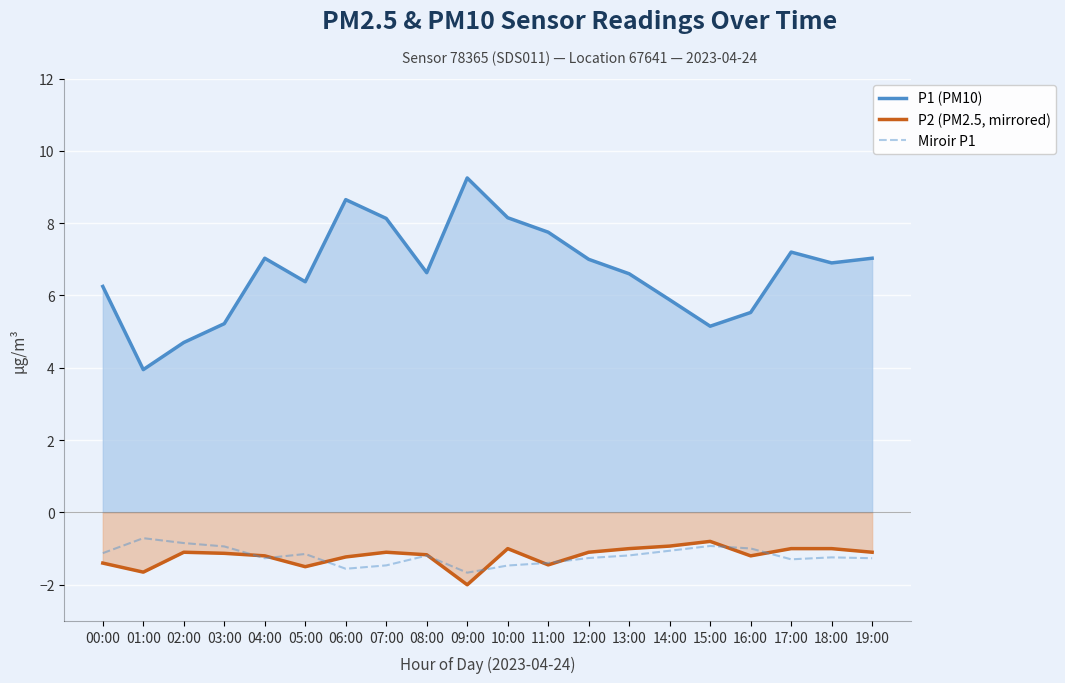

What is the difference between the highest and lowest values at 05:00?

7.9